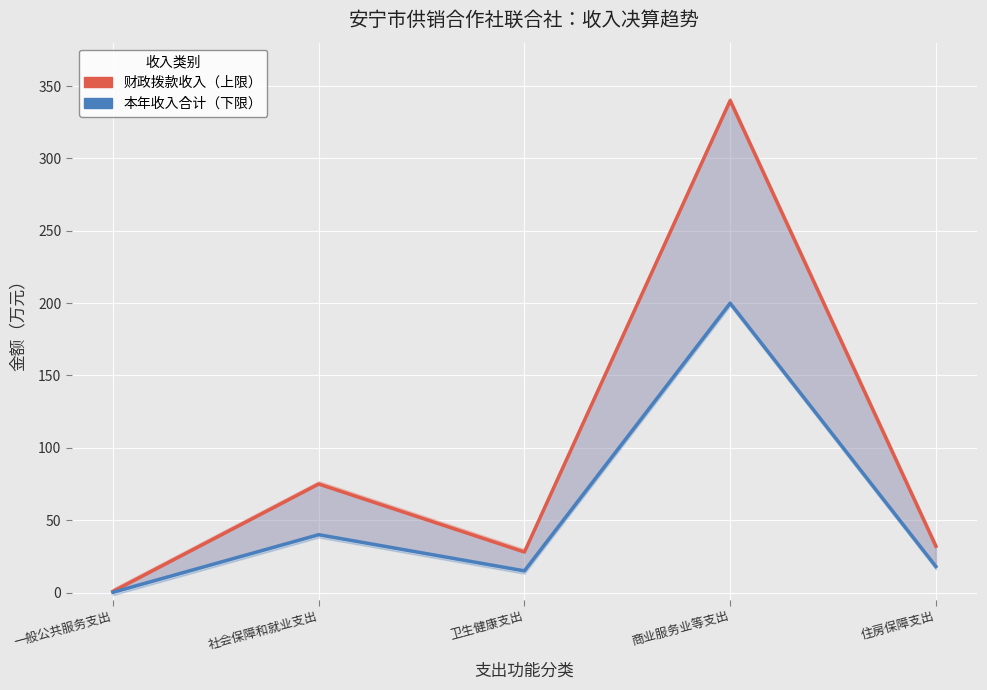

Is it true that 本年收入合计（下限） equals 40.0 at 社会保障和就业支出?

True